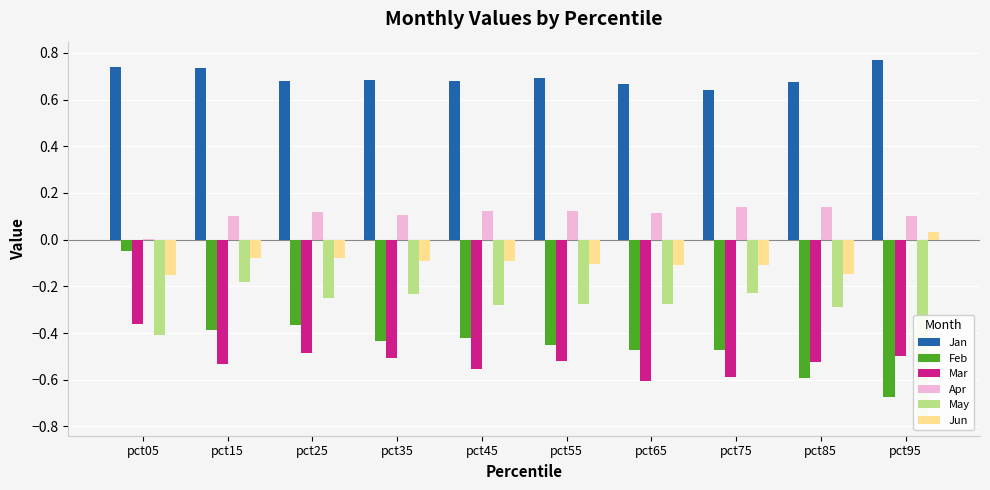

The May series shows -0.3 at pct15. True or false?

False